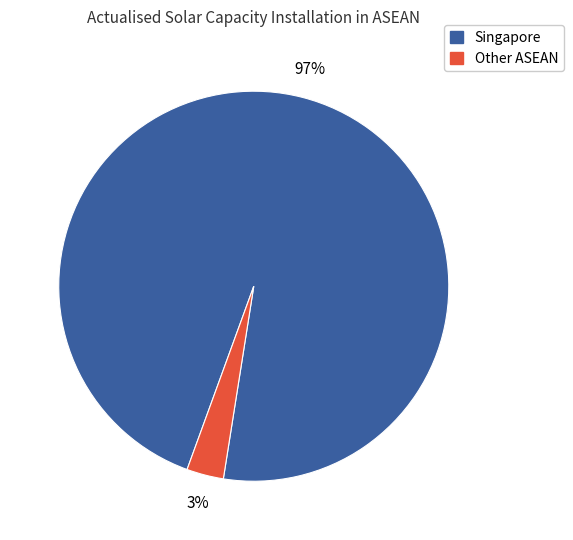

To the nearest percent, what is the average slice percentage?

50%